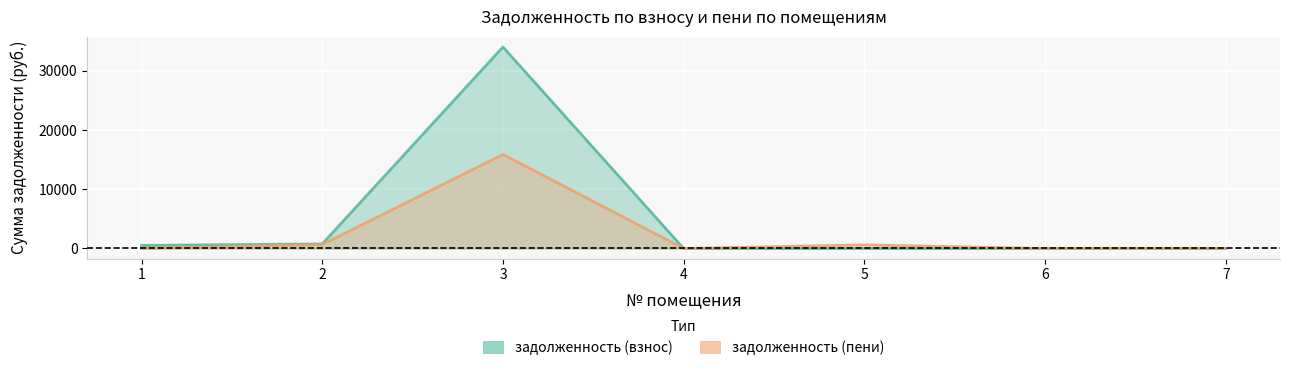

List the series in order of their overall mean, highest first.

задолженность (взнос), задолженность (пени)